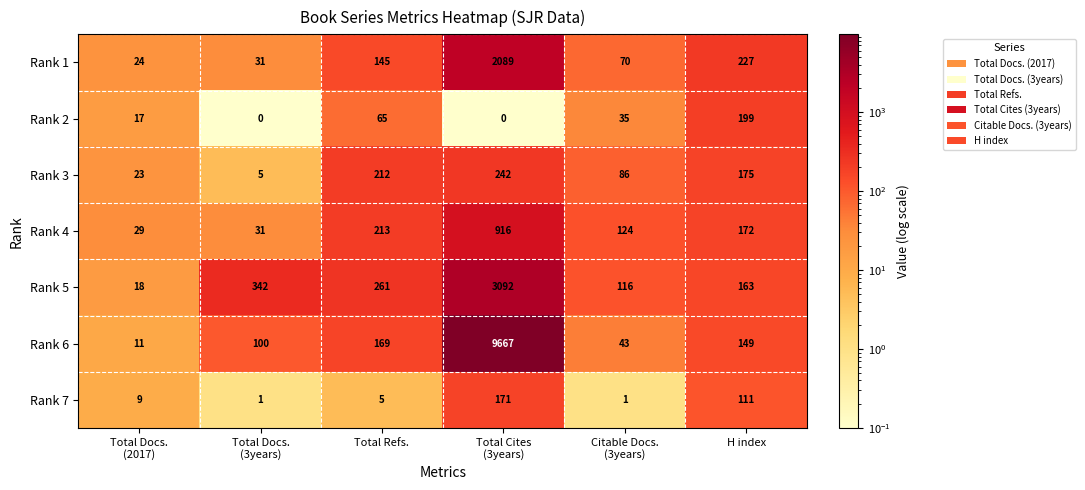

At H index, list the series in order from smallest to largest.

Rank 7, Rank 6, Rank 5, Rank 4, Rank 3, Rank 2, Rank 1